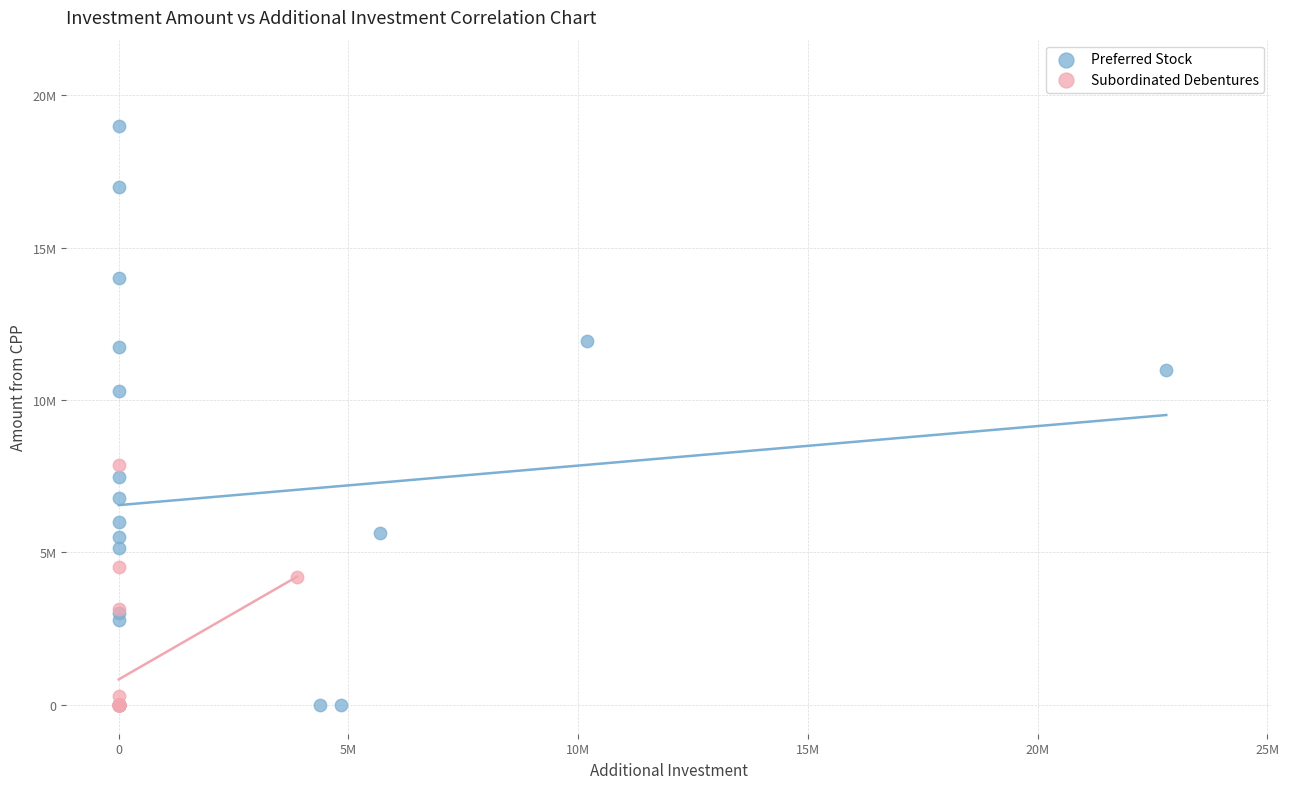

Which series contains the highest Y value?

Preferred Stock